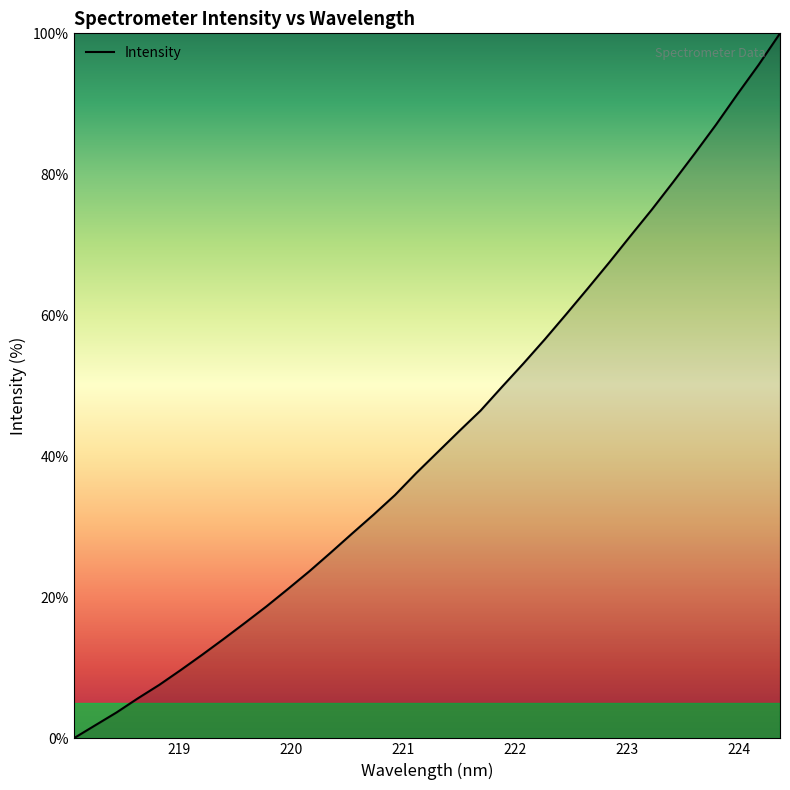

How many series are shown in this chart?

1